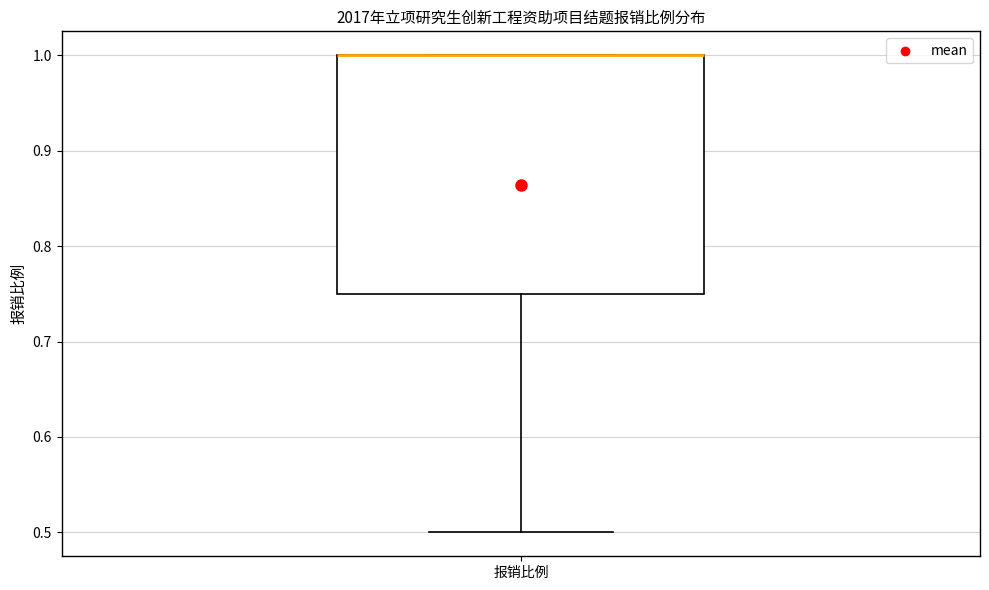

Read this box plot against the y-axis: the position of the median line, the range covered by the box, and the ends of both whiskers. The values are not printed on the chart, so give them approximately, as read against the axis.

median 1.00 (drawn on the box's upper edge), box 0.75 to 1.00, whiskers 0.50 to 1.00